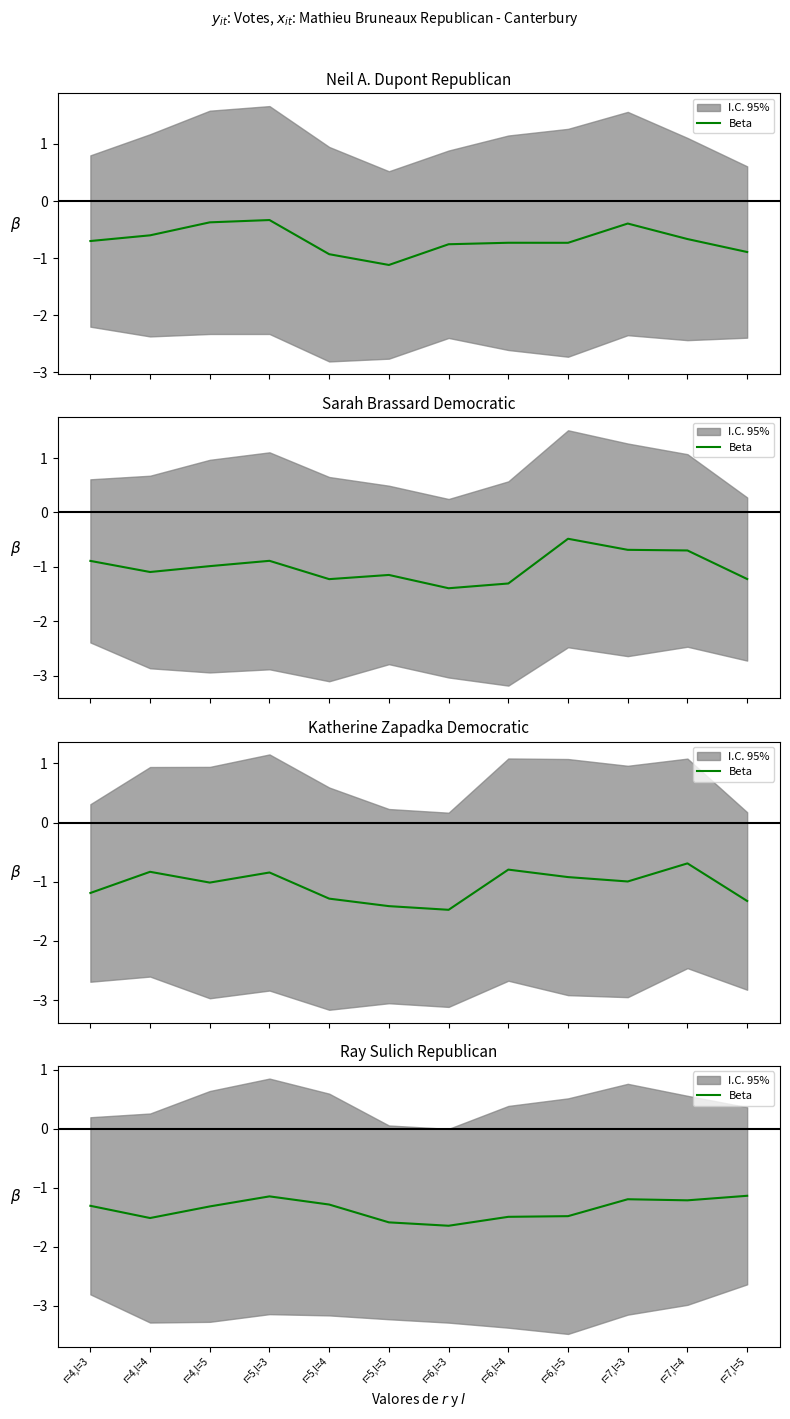

Where is the first local maximum?

r=5,l=3